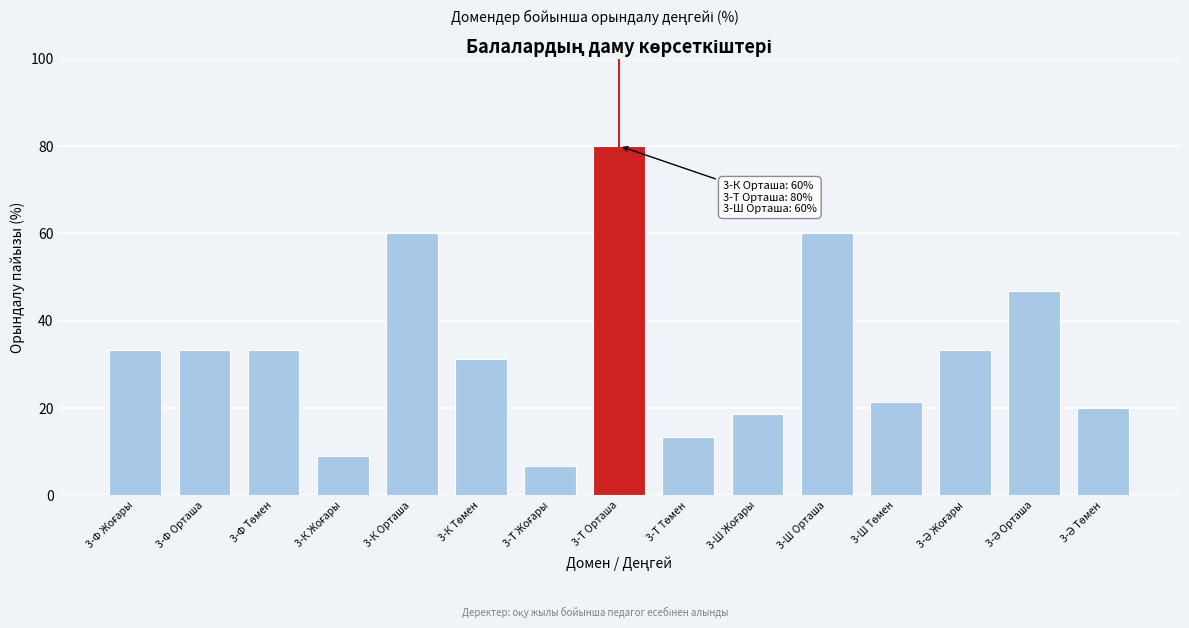

Reading left to right, list all the values displayed in this chart.

33.3	33.3	33.3	8.9	60.0	31.1	6.7	80.0	13.3	18.7	60.0	21.3	33.3	46.7	20.0